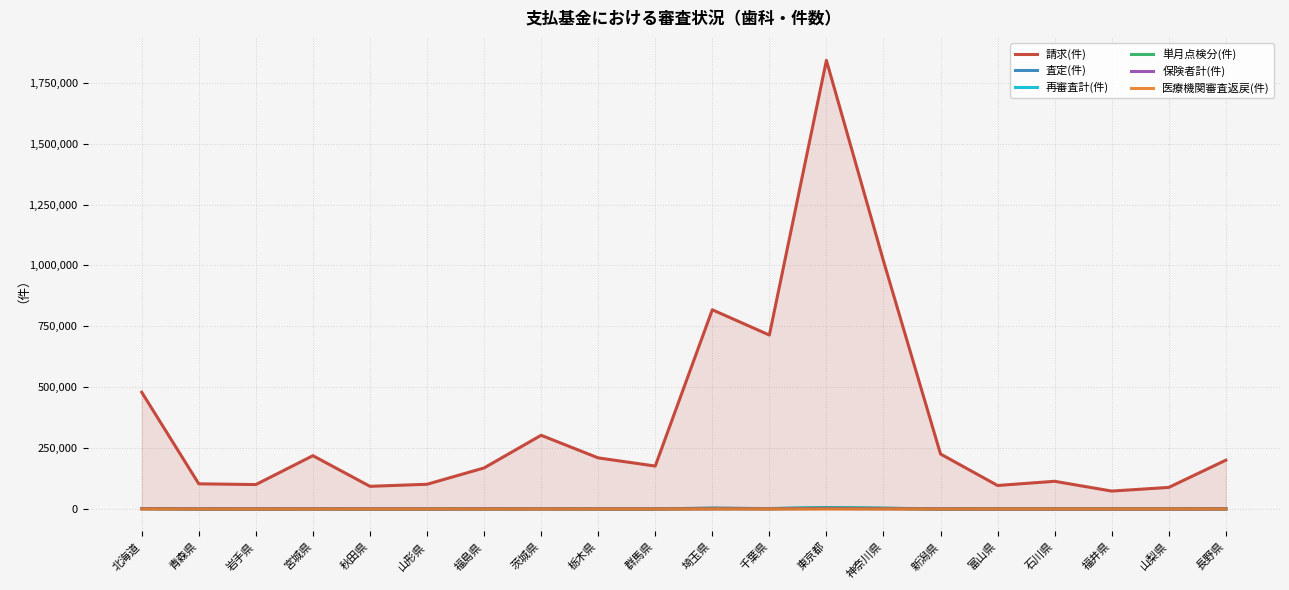

What is the approximate value of 査定(件) at 長野県?

672